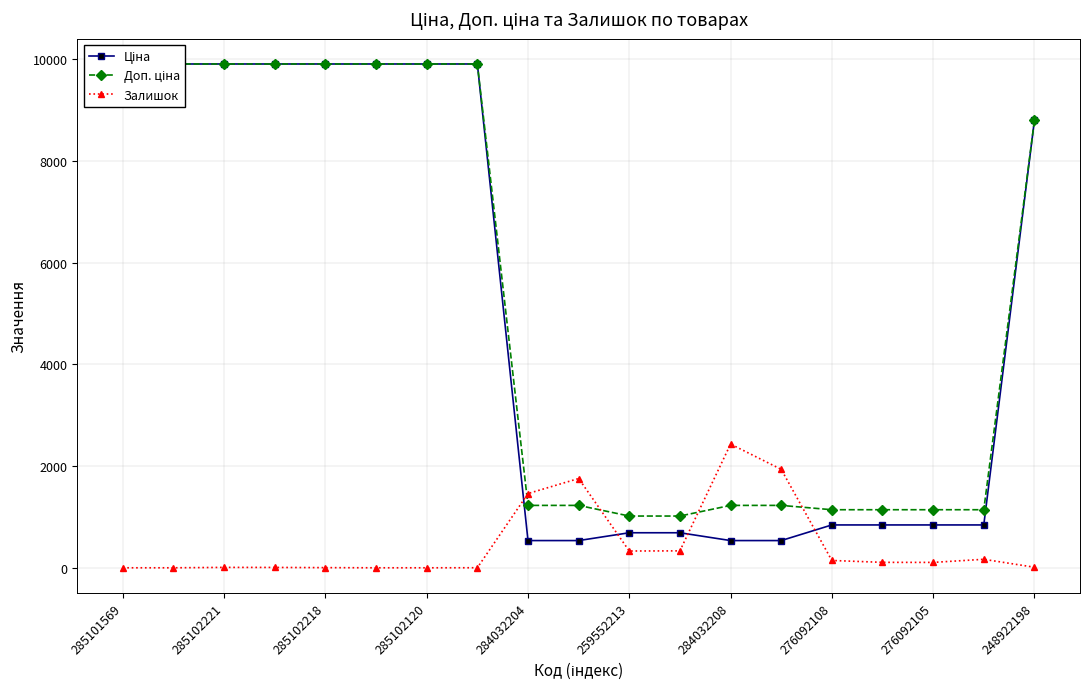

What is the highest value of the Залишок series?

2433